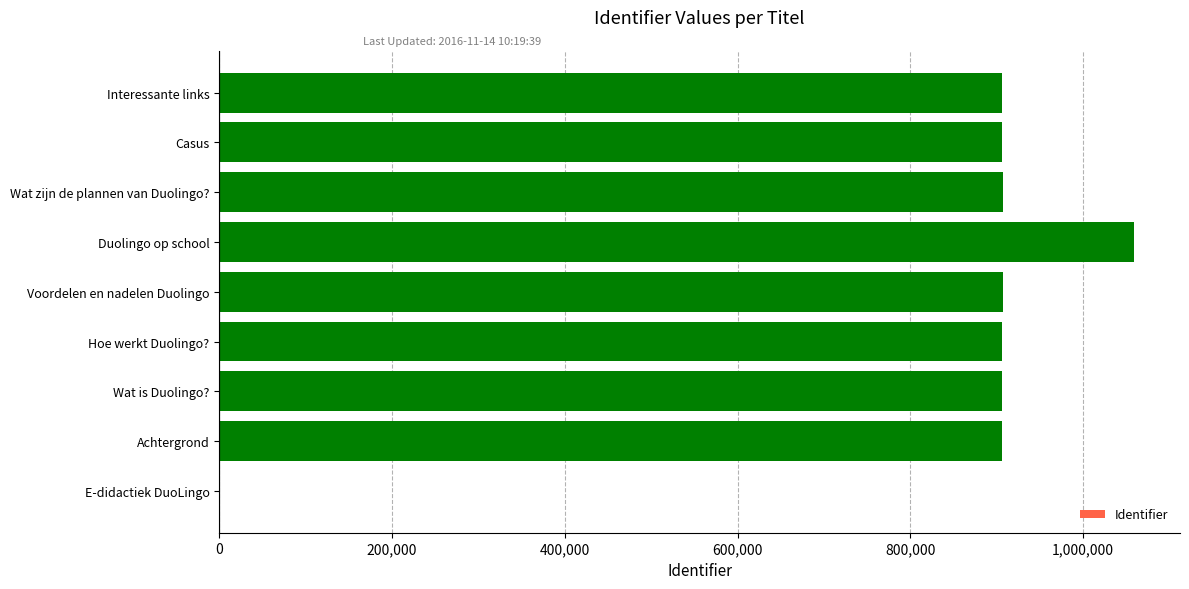

What is the ratio of the value at Casus to the value at Interessante links?

1.0